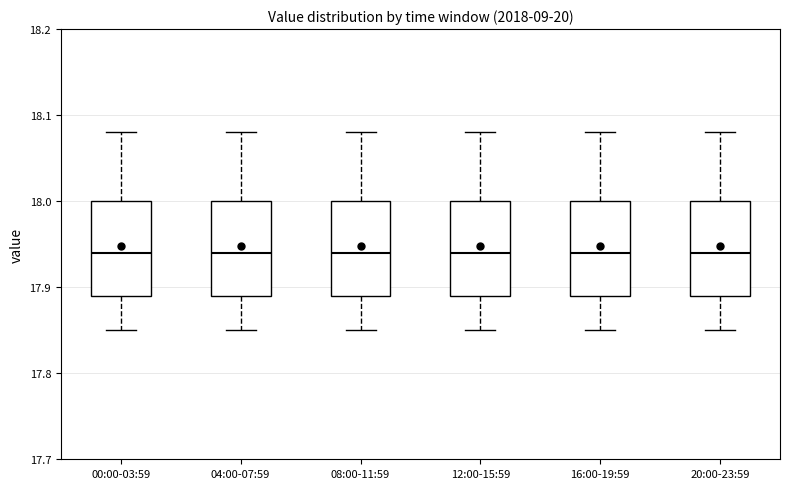

Reading left to right, read every box against the y-axis: the position of its median line, the range the box covers, and the ends of its whiskers. The values are not printed on the chart, so give them approximately, as read against the axis.

00:00-03:59: median 17.94, box 17.89 to 18.00, whiskers 17.85 to 18.08
04:00-07:59: median 17.94, box 17.89 to 18.00, whiskers 17.85 to 18.08
08:00-11:59: median 17.94, box 17.89 to 18.00, whiskers 17.85 to 18.08
12:00-15:59: median 17.94, box 17.89 to 18.00, whiskers 17.85 to 18.08
16:00-19:59: median 17.94, box 17.89 to 18.00, whiskers 17.85 to 18.08
20:00-23:59: median 17.94, box 17.89 to 18.00, whiskers 17.85 to 18.08